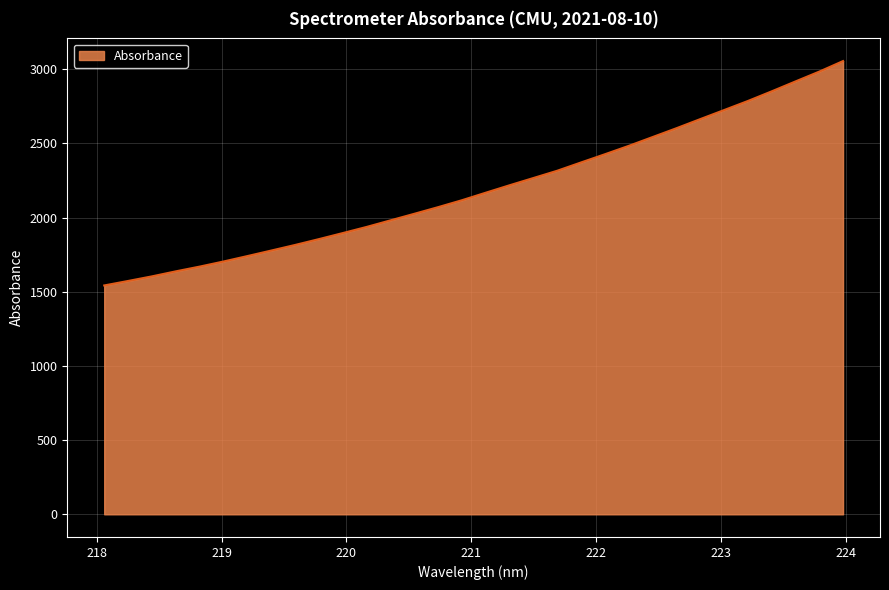

What is the greatest value displayed?

3055.6